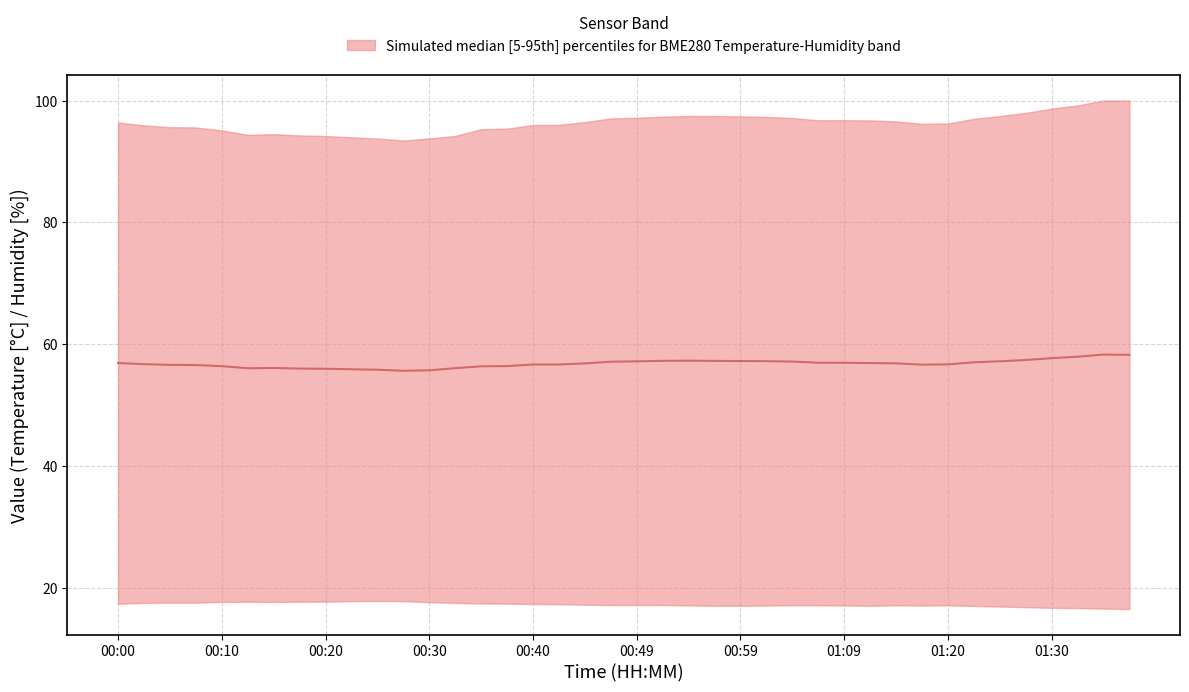

What is the label of the 38th point from the left?

01:32